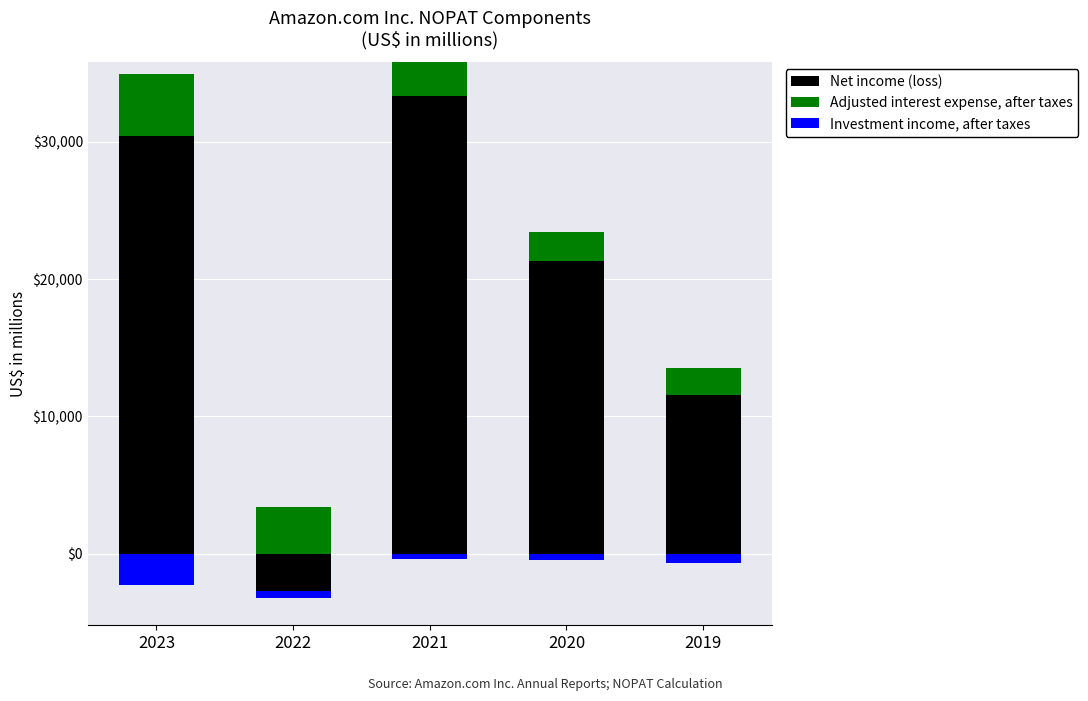

What are all the series names shown in the legend?

Net income (loss), Adjusted interest expense, after taxes, Investment income, after taxes